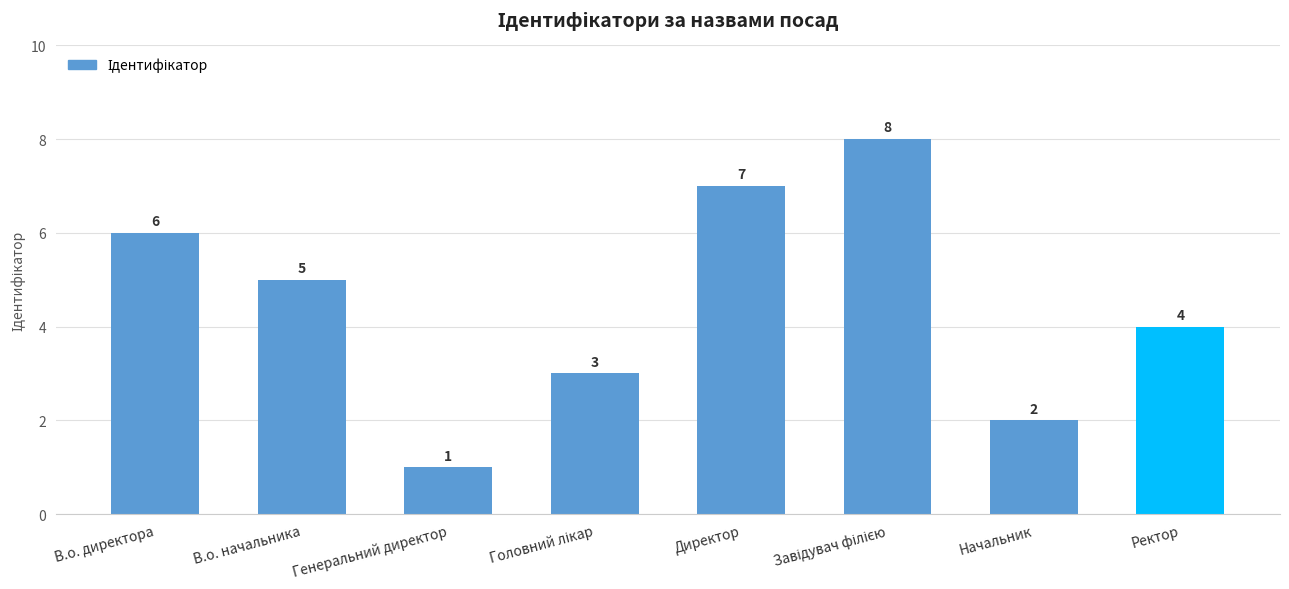

Where is the data nearest to the value 4?

Ректор